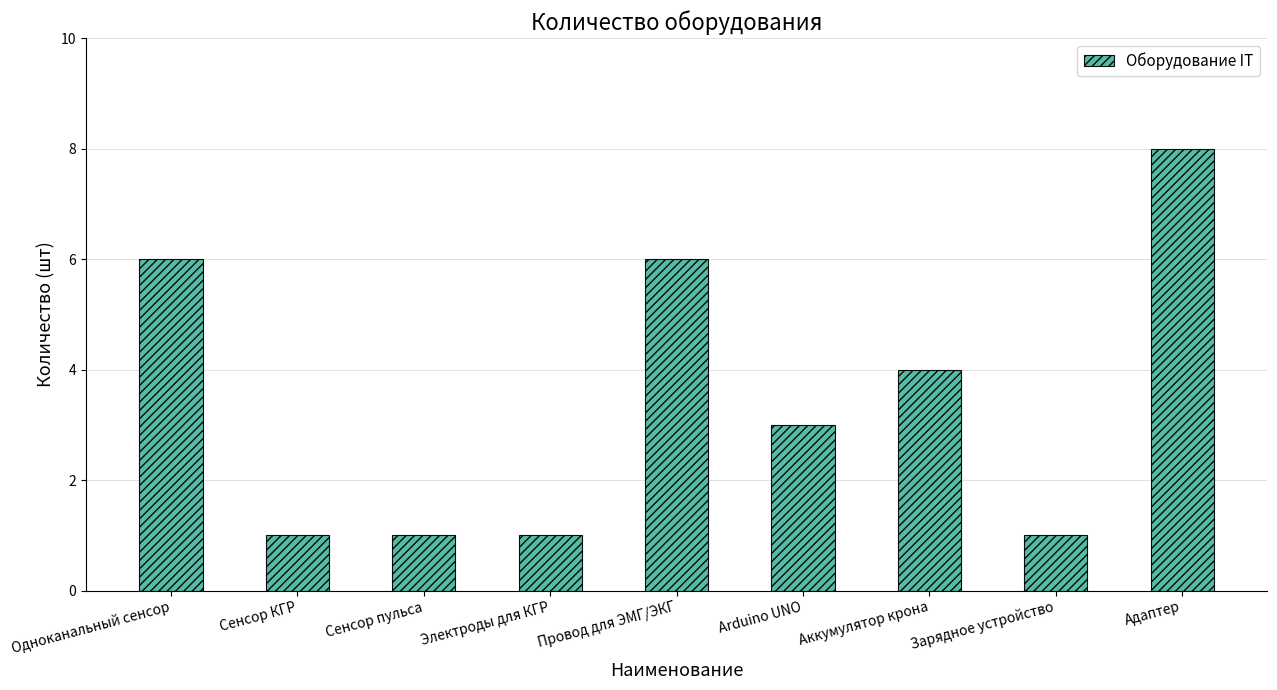

What is the difference between the second highest and minimum values?

5